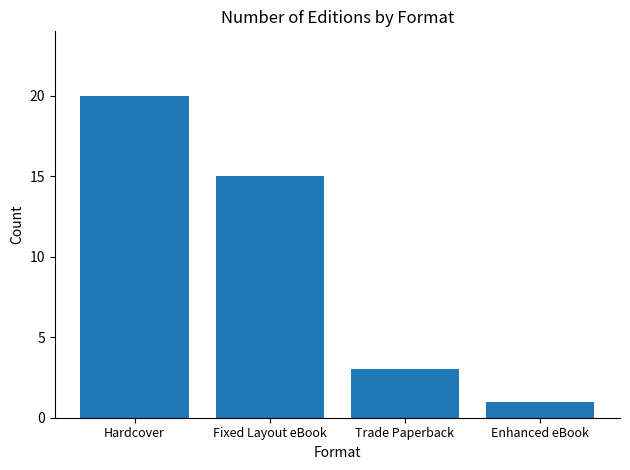

Which label corresponds to the largest value in the chart?

Hardcover